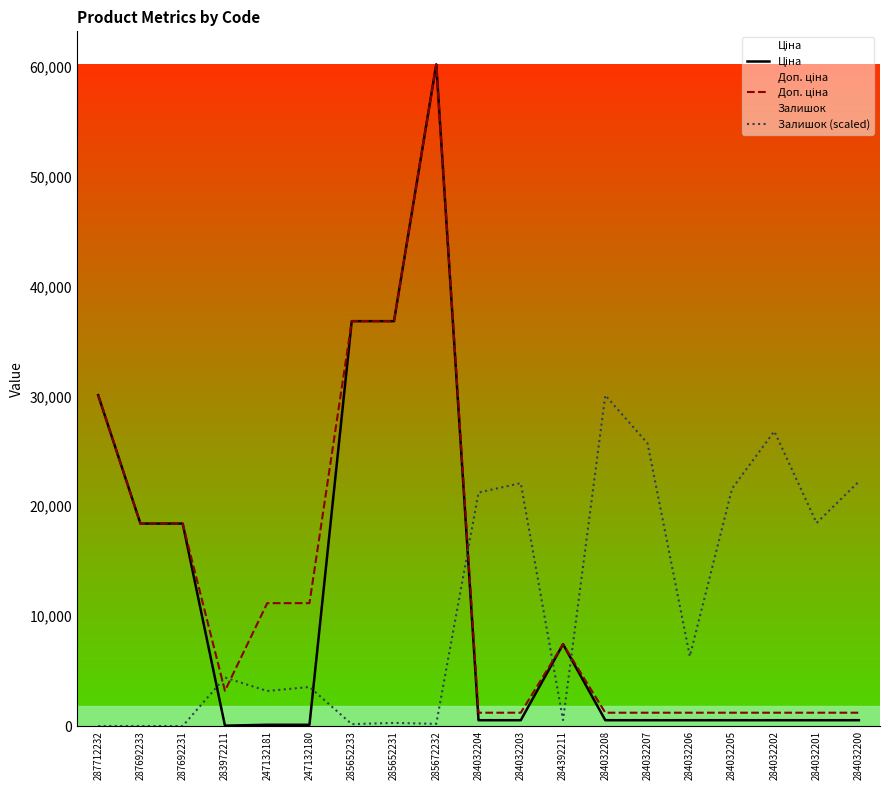

Rank the categories by Залишок (scaled) value from highest to lowest.

284032208, 284032202, 284032207, 284032200, 284032203, 284032205, 284032204, 284032201, 284032206, 283972211, 247132180, 247132181, 284392211, 285652231, 285672232, 285652233, 287712232, 287692233, 287692231